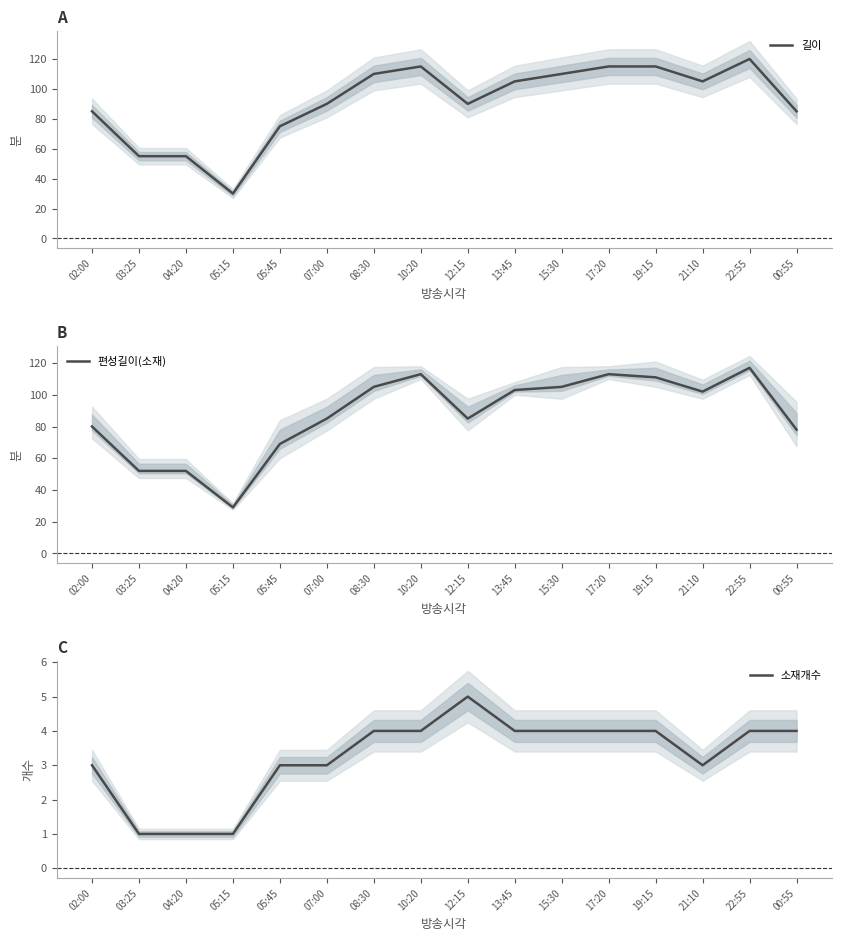

The value of 편성길이(소재) at 15:30 is 105. True or false?

True